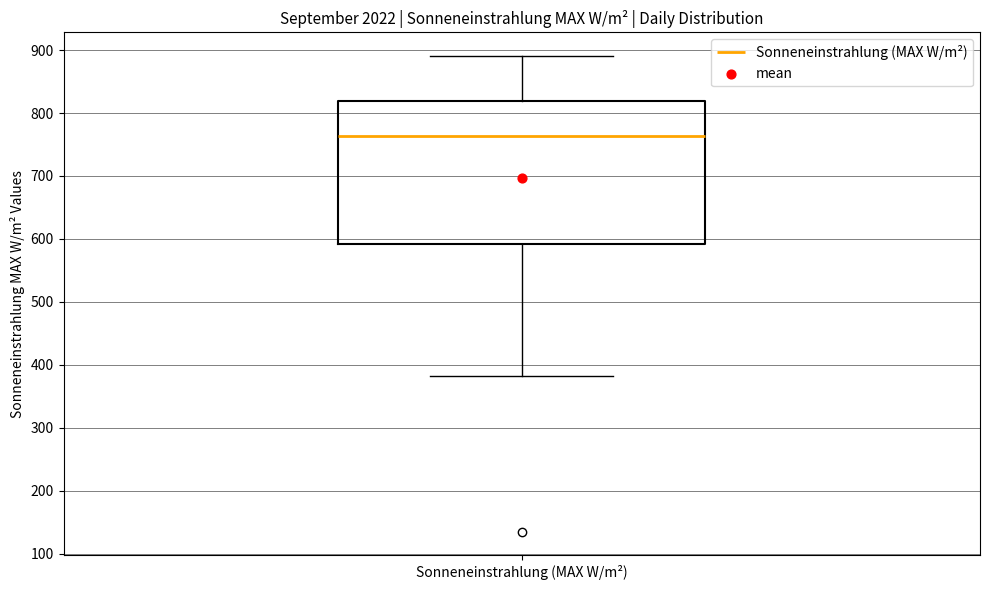

Transcribe this box plot: give where the median line is, the range the box spans, and where the two whiskers end, as read against the y-axis. The values are not printed on the chart, so give them approximately, as read against the axis.

median 760, box 590 to 820, whiskers 380 to 890